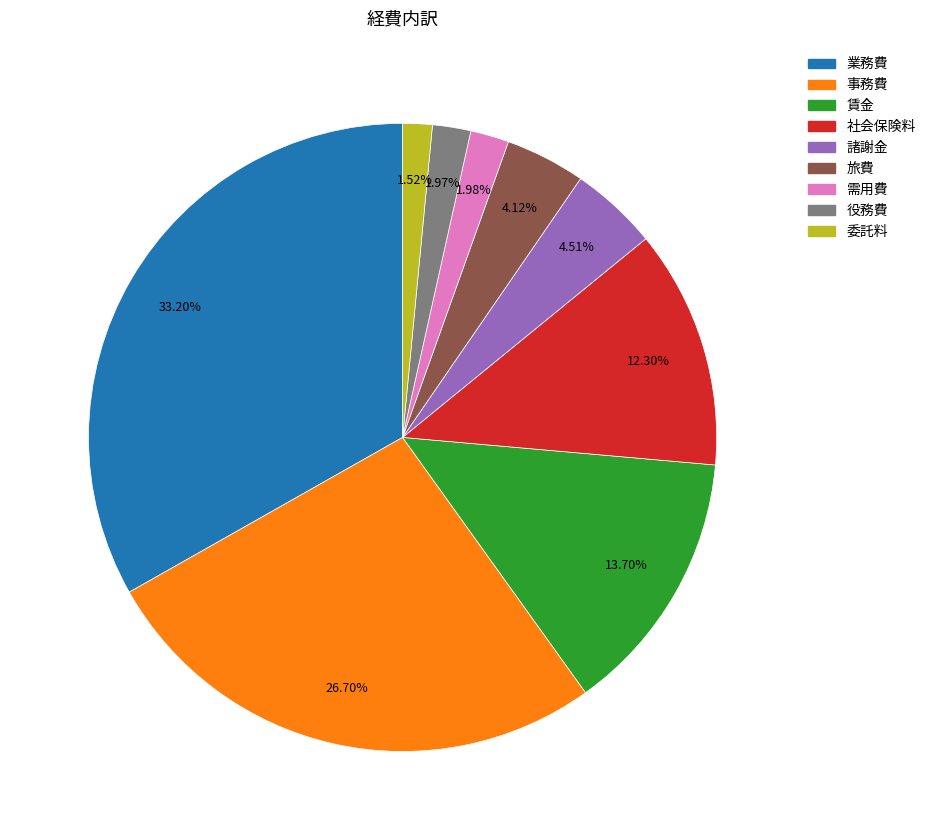

Which category has the biggest portion of the pie?

業務費